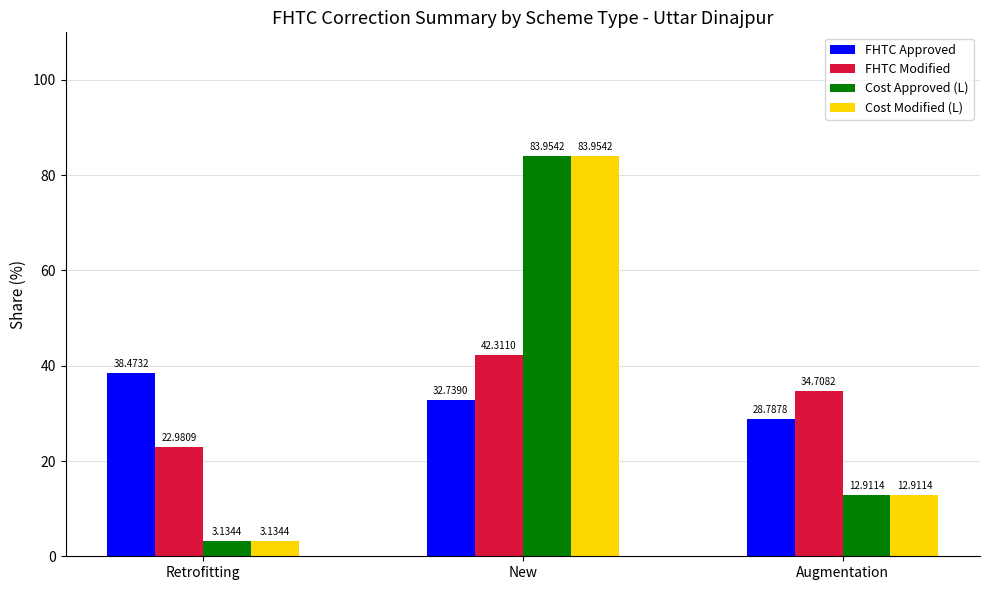

The FHTC Modified series shows 11.7 at Retrofitting. True or false?

False